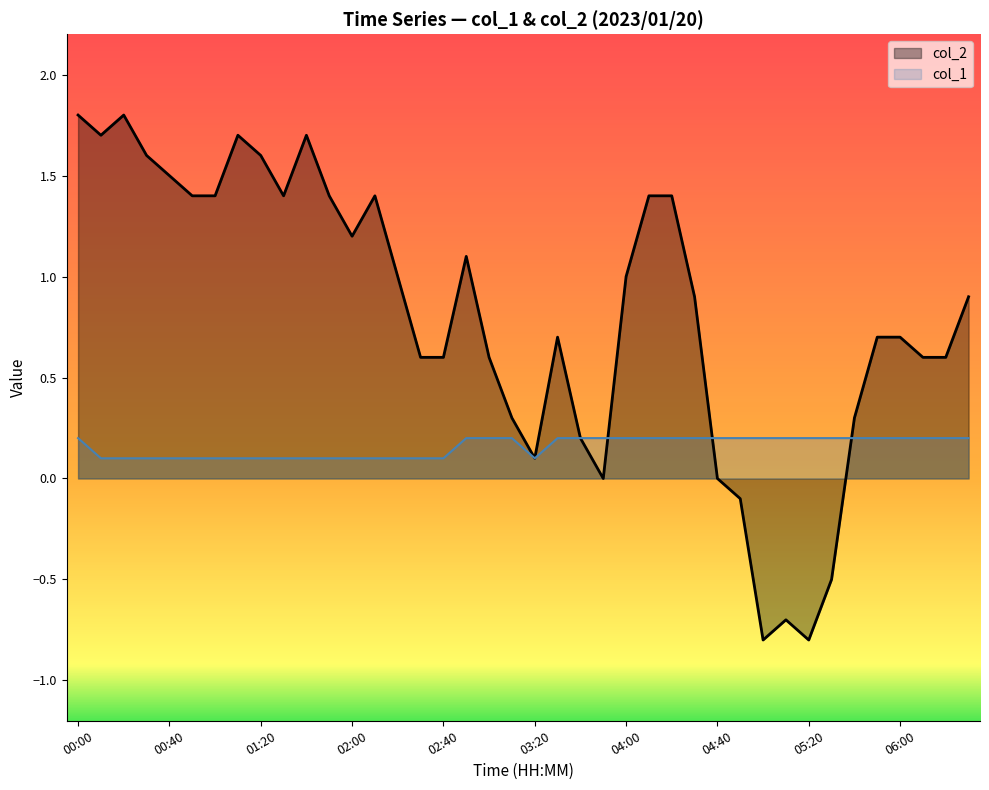

What is the sum of all col_2 values?

32.4